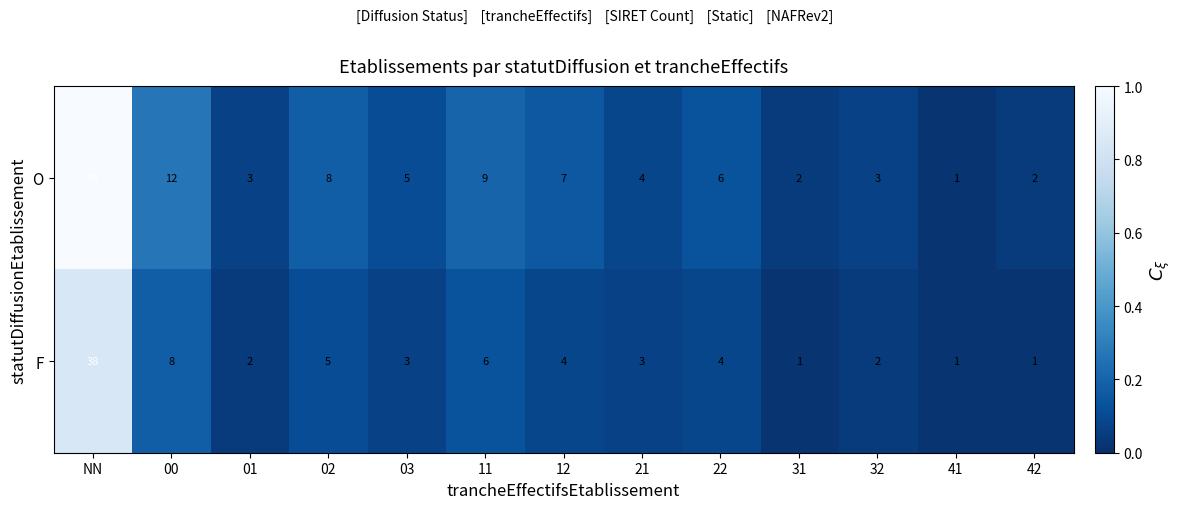

What is the sum of all F values?

78